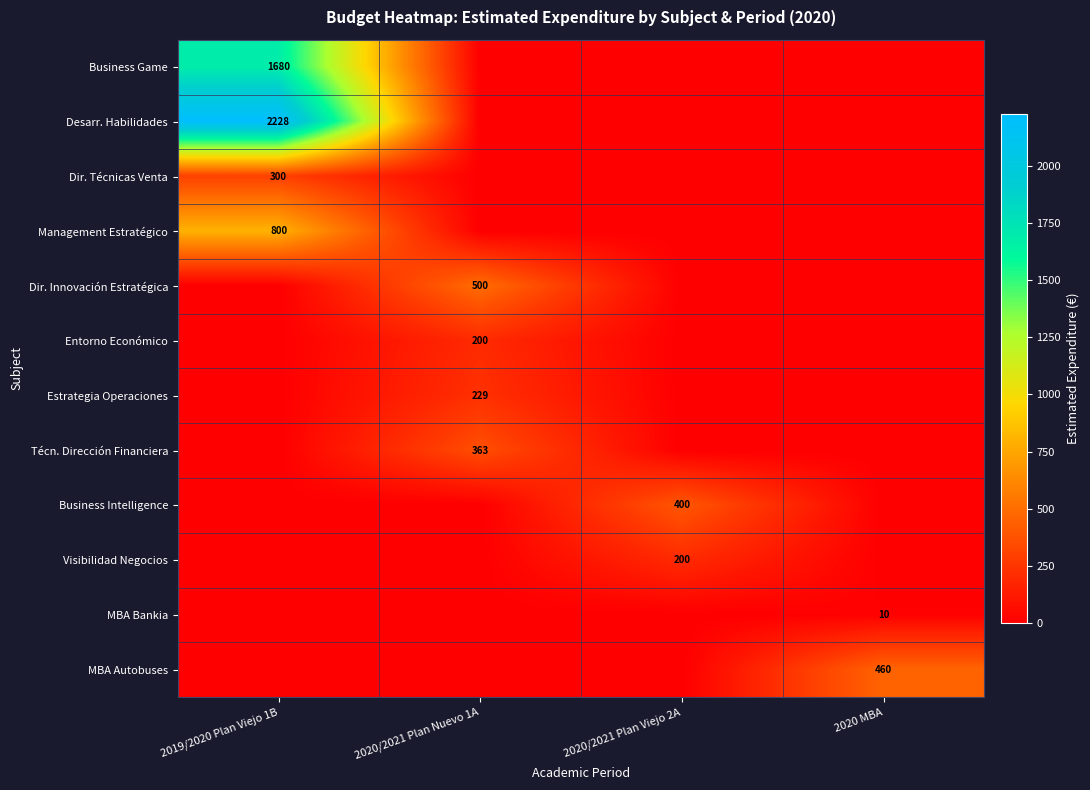

At which category is the sum across all series the highest?

2019/2020 Plan Viejo 1B